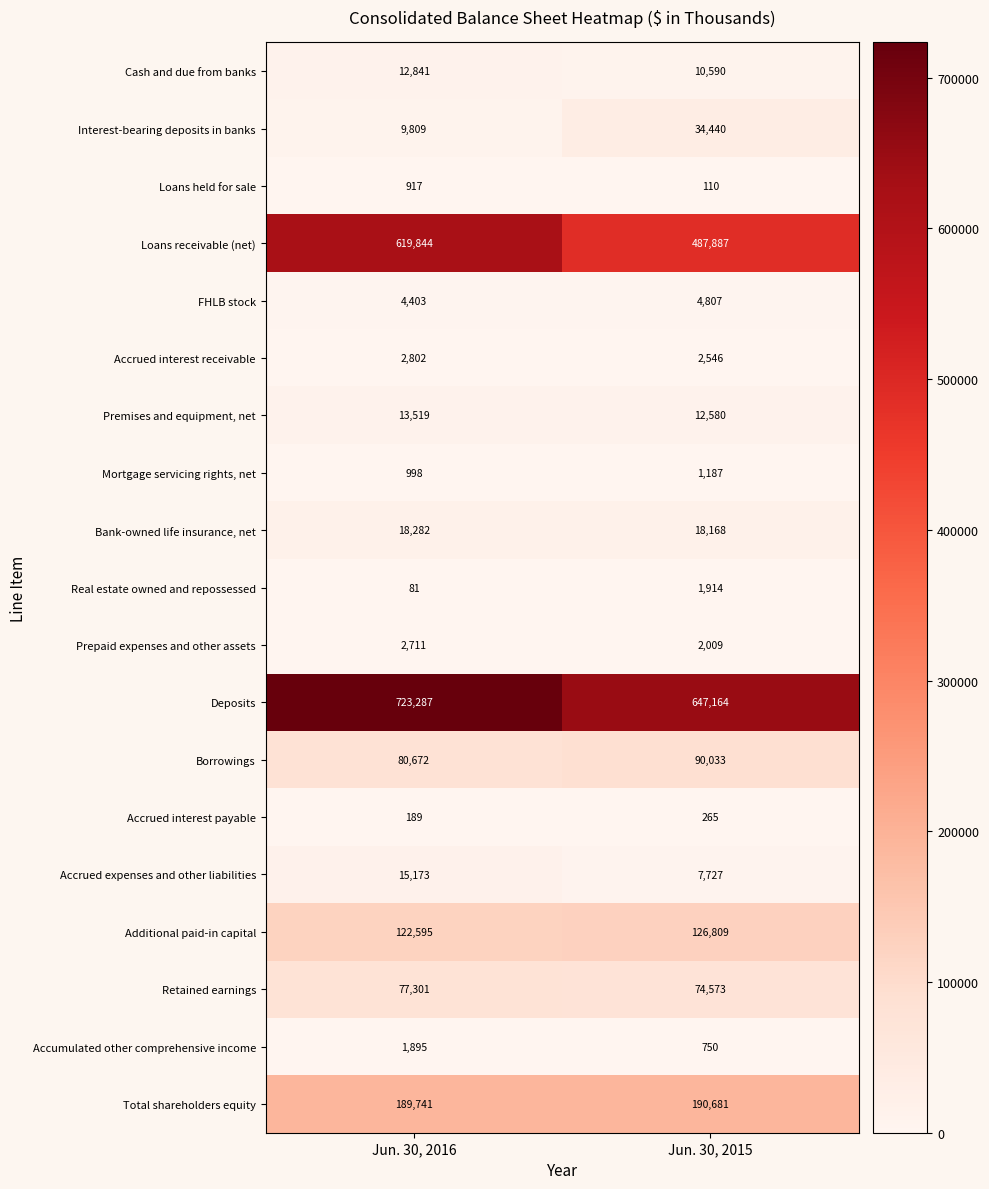

Is it true that Prepaid expenses and other assets equals 799 at Jun. 30, 2015?

False